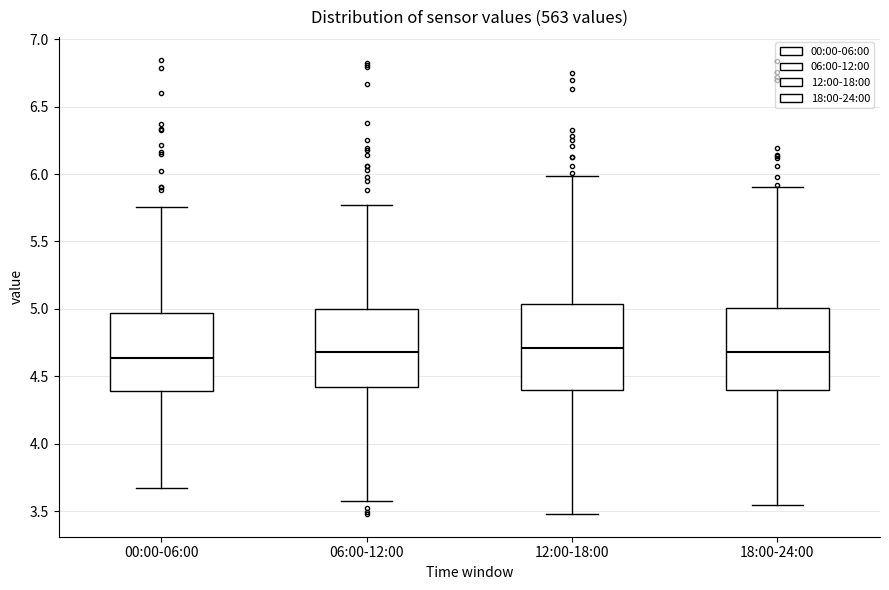

Reading left to right, read every box against the y-axis: the position of its median line, the range the box covers, and the ends of its whiskers. The values are not printed on the chart, so give them approximately, as read against the axis.

00:00-06:00: median 4.65, box 4.40 to 4.95, whiskers 3.65 to 5.75
06:00-12:00: median 4.70, box 4.40 to 5.00, whiskers 3.60 to 5.75
12:00-18:00: median 4.70, box 4.40 to 5.05, whiskers 3.50 to 6.00
18:00-24:00: median 4.70, box 4.40 to 5.00, whiskers 3.55 to 5.90